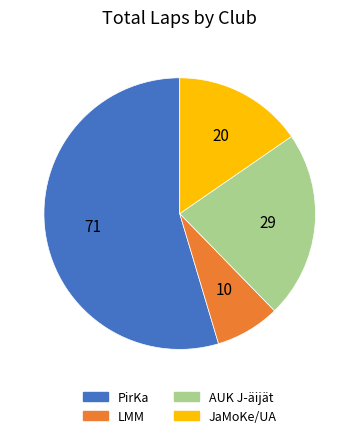

Does any single category account for the majority?

Yes